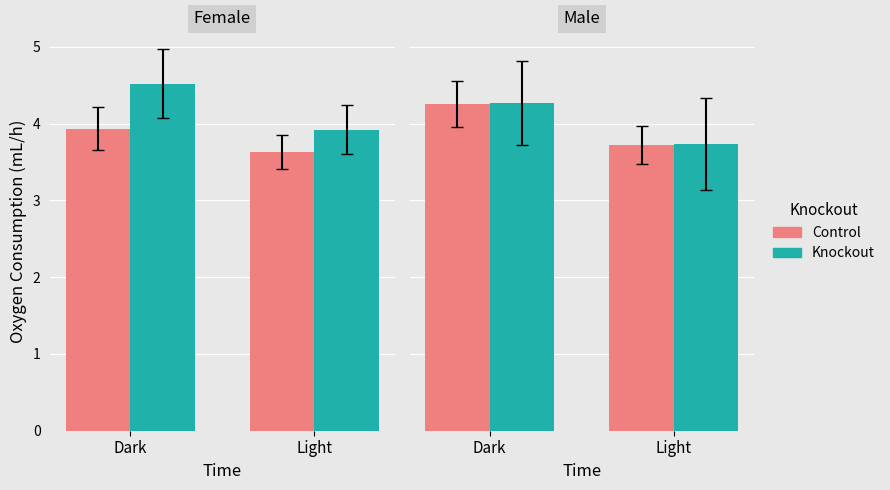

At which category is the sum across all series the highest?

Dark